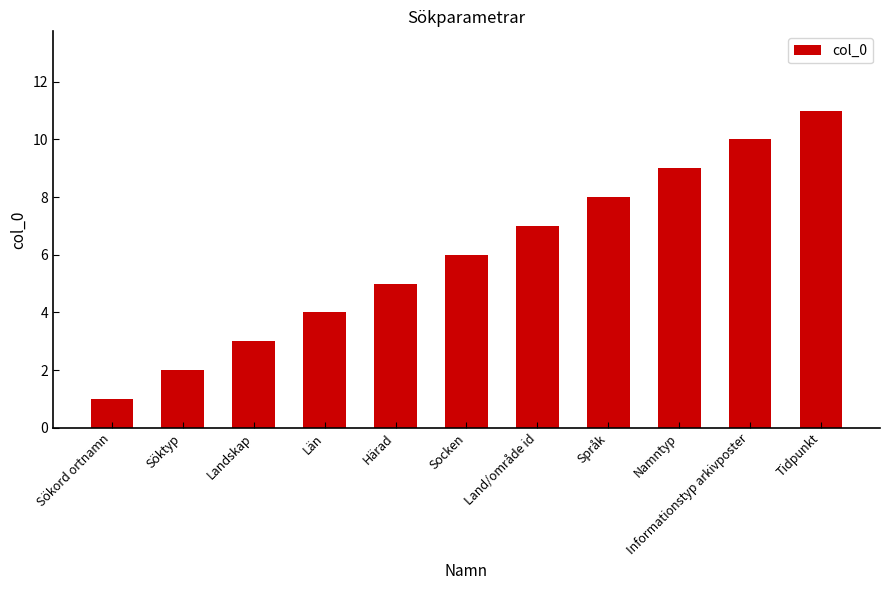

What value does the data have at Tidpunkt?

11